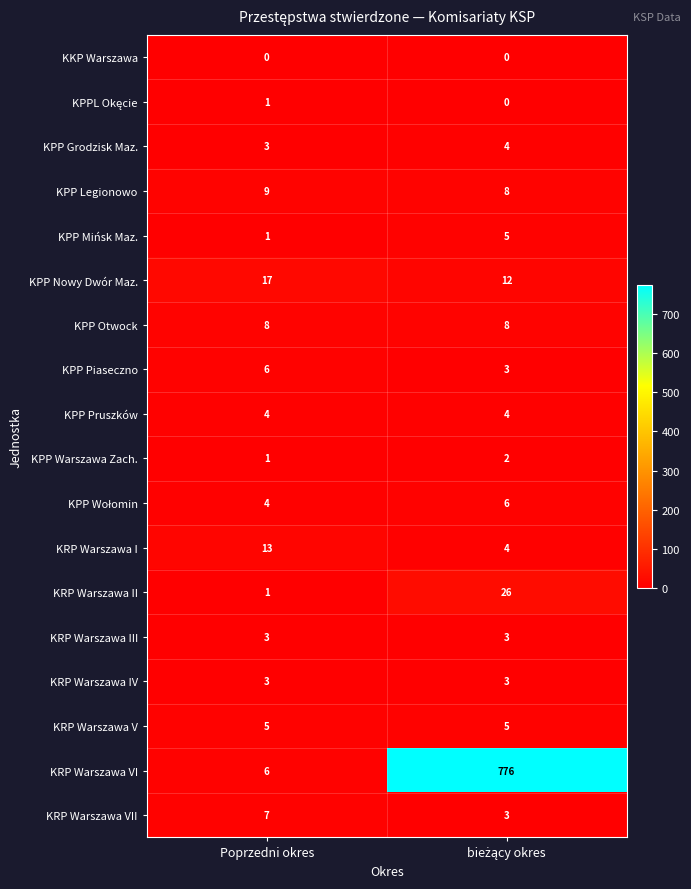

What is the minimum value for KRP Warszawa IV?

3